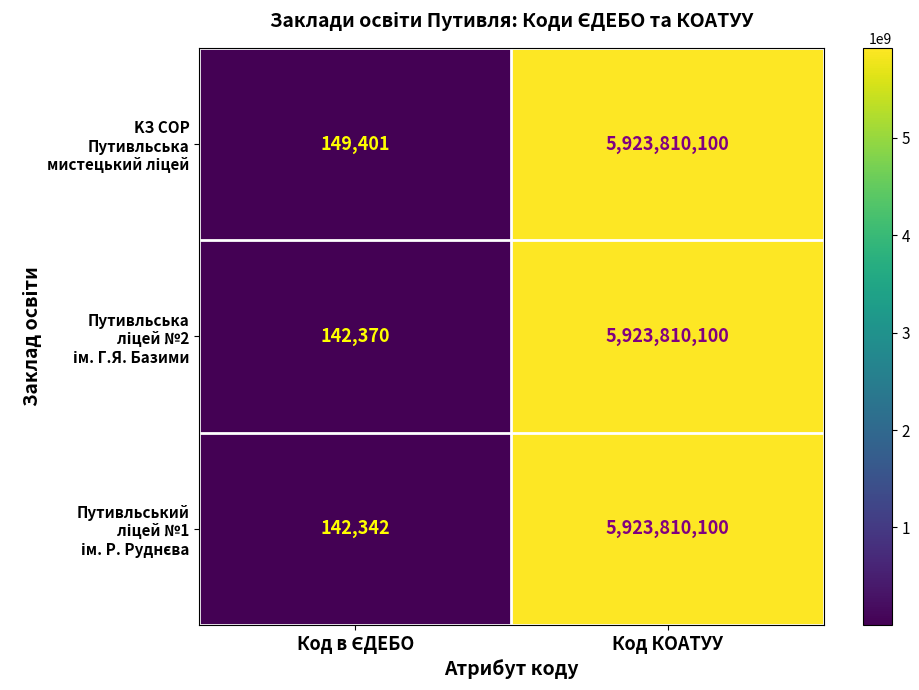

At which category is the sum across all series the highest?

Код КОАТУУ